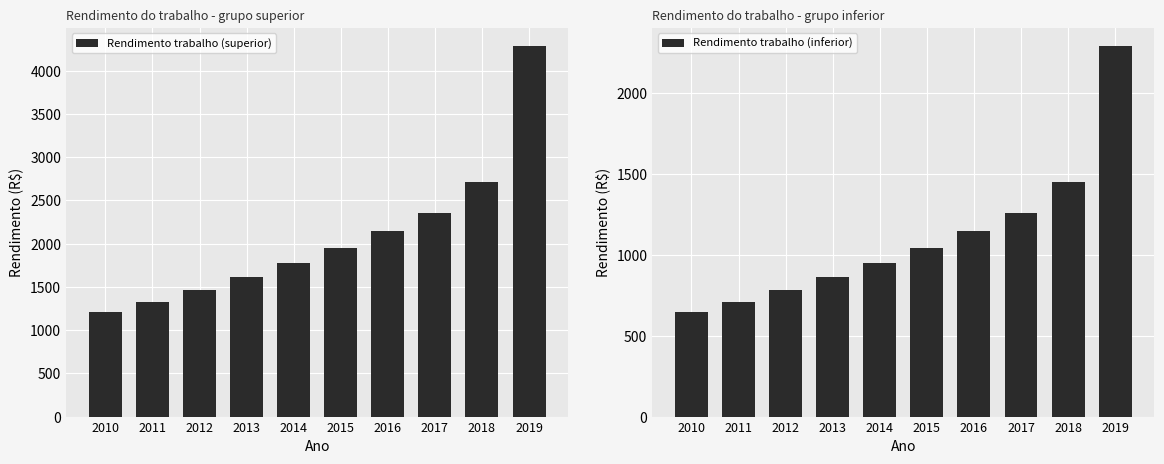

How many groups of bars are there?

10